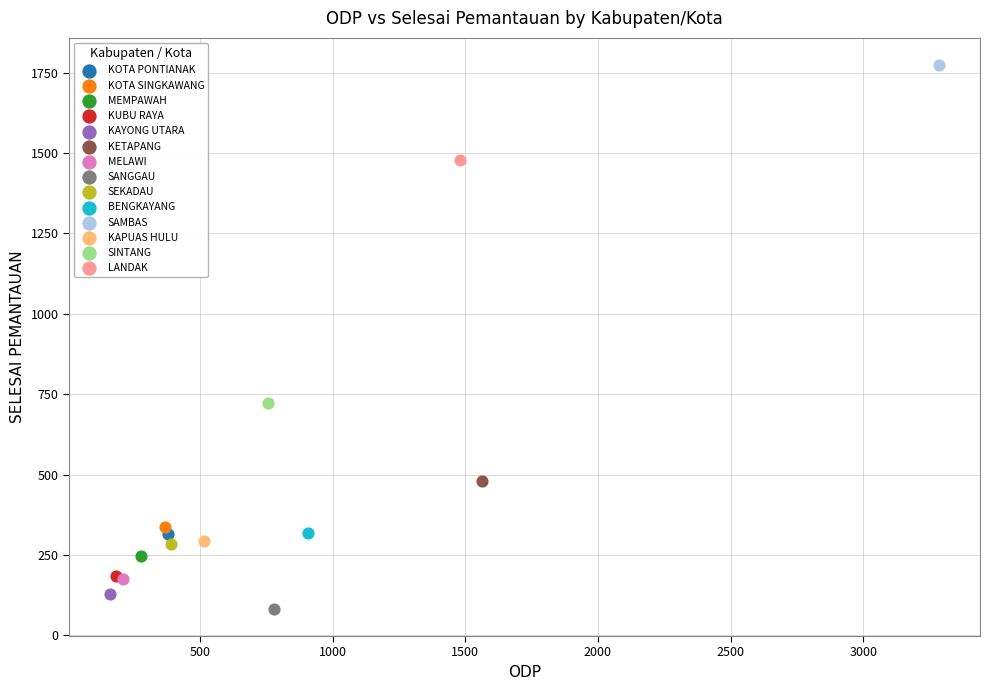

What are all the series names shown in the legend?

KOTA PONTIANAK, KOTA SINGKAWANG, MEMPAWAH, KUBU RAYA, KAYONG UTARA, KETAPANG, MELAWI, SANGGAU, SEKADAU, BENGKAYANG, SAMBAS, KAPUAS HULU, SINTANG, LANDAK